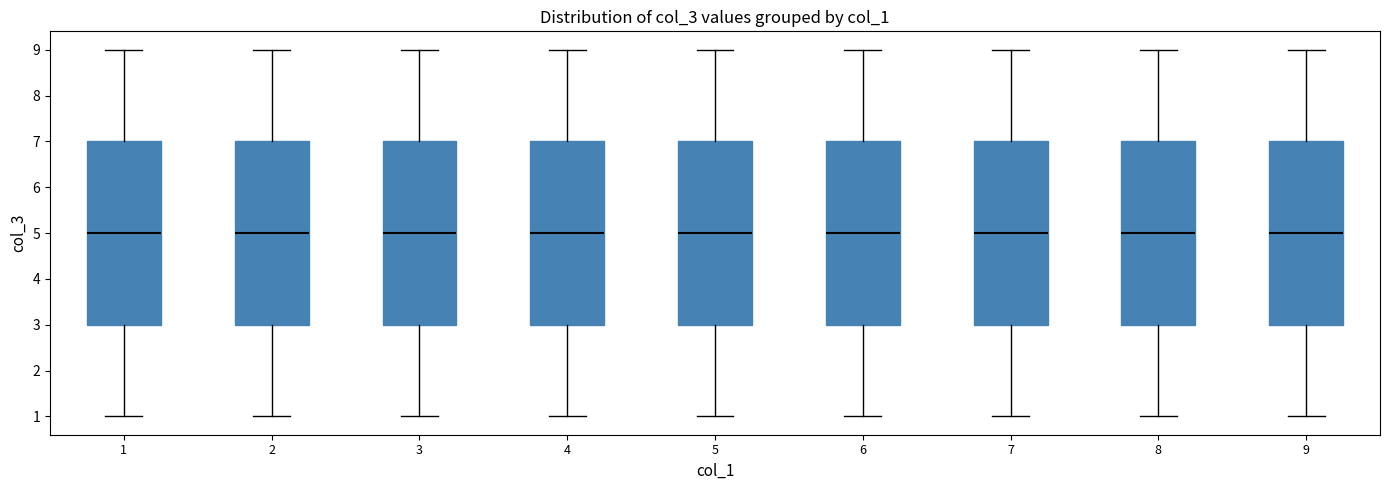

Where does the upper whisker of the box at x = 8 end on the y-axis? The values are not printed on the chart, so give them approximately, as read against the axis.

9